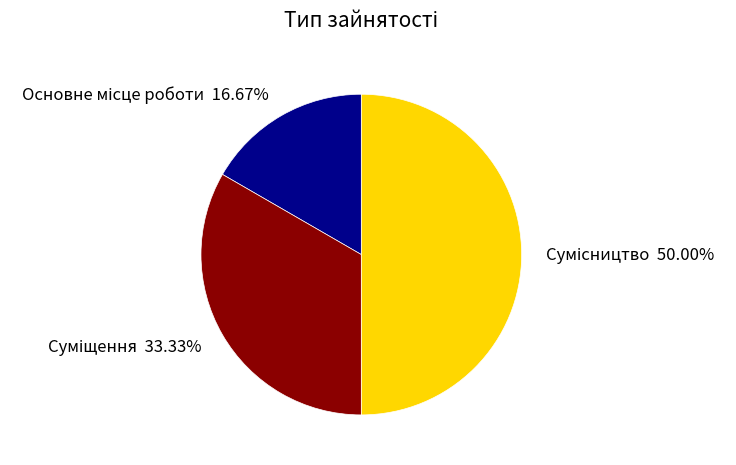

How many slices are in this pie chart?

3